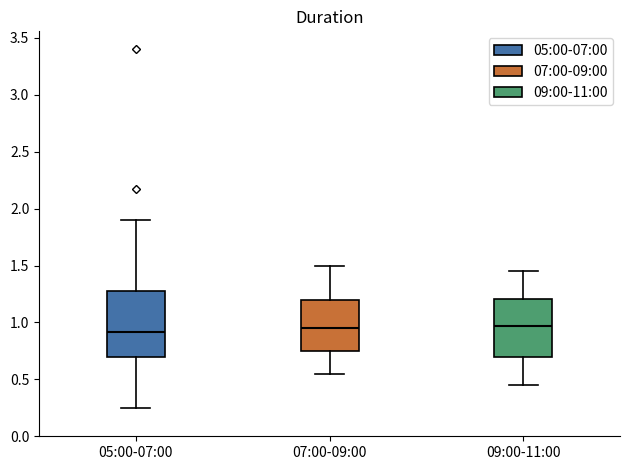

Reading left to right, transcribe this box plot: for each box, give where its median line is, the range the box spans, and where its two whiskers end, as read against the y-axis. The values are not printed on the chart, so give them approximately, as read against the axis.

05:00-07:00: median 0.90, box 0.70 to 1.30, whiskers 0.25 to 1.90
07:00-09:00: median 0.95, box 0.75 to 1.20, whiskers 0.55 to 1.50
09:00-11:00: median 0.95, box 0.70 to 1.20, whiskers 0.45 to 1.45